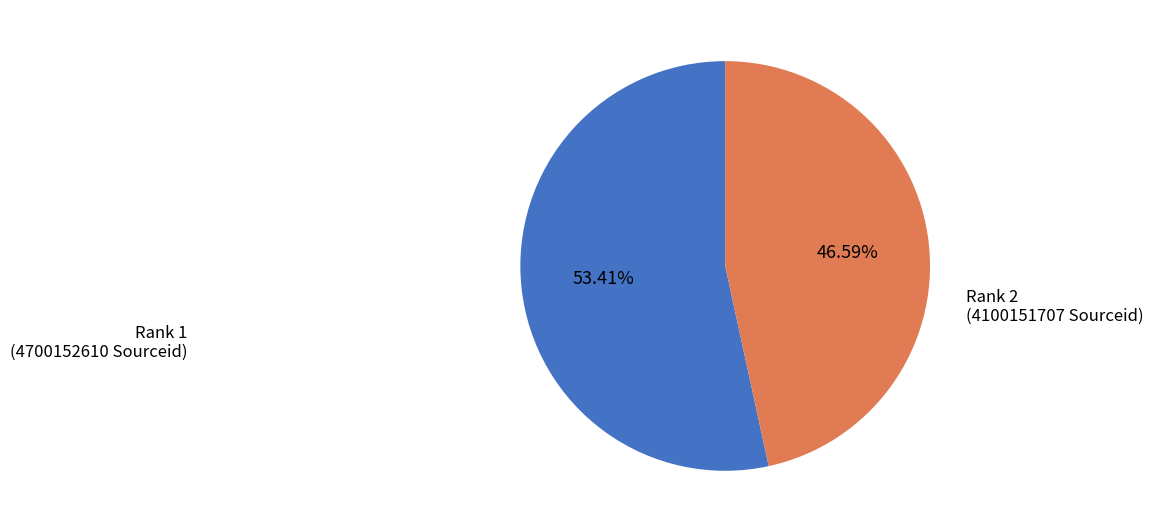

Between Rank 2 (4100151707 Sourceid) and Rank 1 (4700152610 Sourceid), which is larger?

Rank 1 (4700152610 Sourceid)